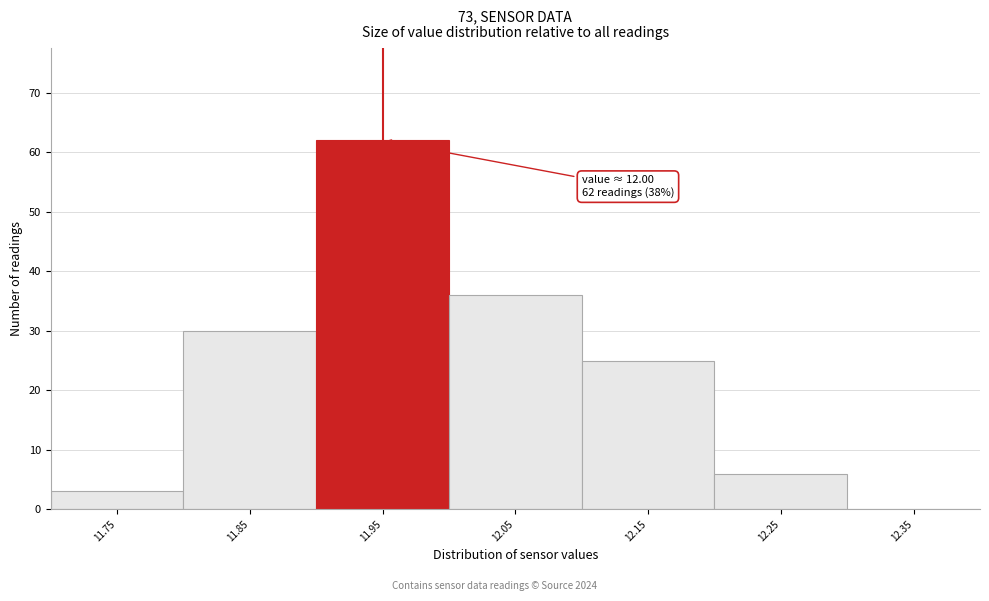

Reading left to right, transcribe all the data shown in this chart.

11.75=3	11.85=30	11.95=62	12.05=36	12.15=25	12.25=6	12.35=0